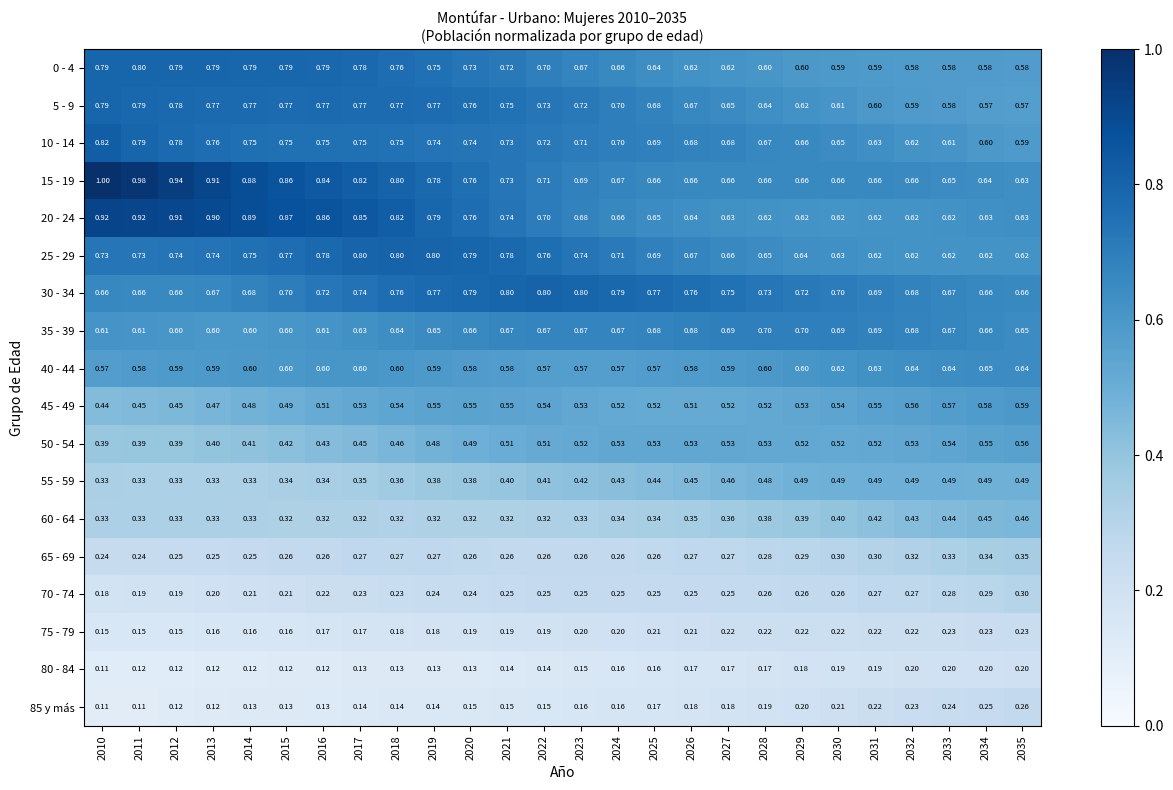

Is the value of 0 - 4 at 2016 greater than the value of 10 - 14 at 2033?

Yes